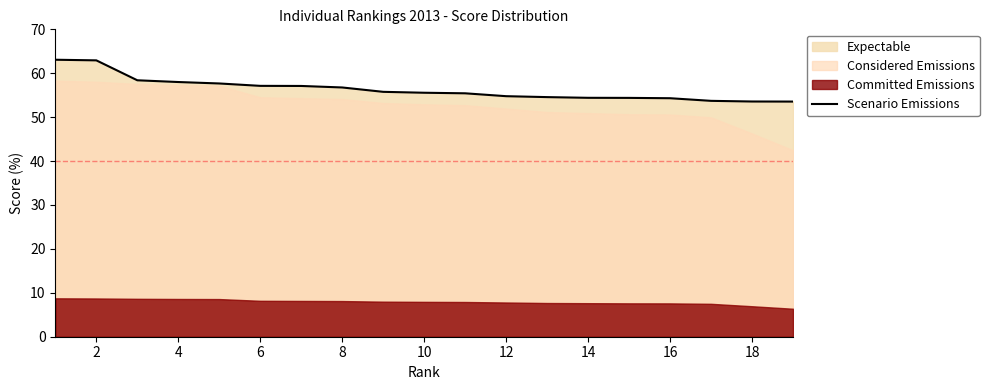

What is the greatest value displayed?

63.1